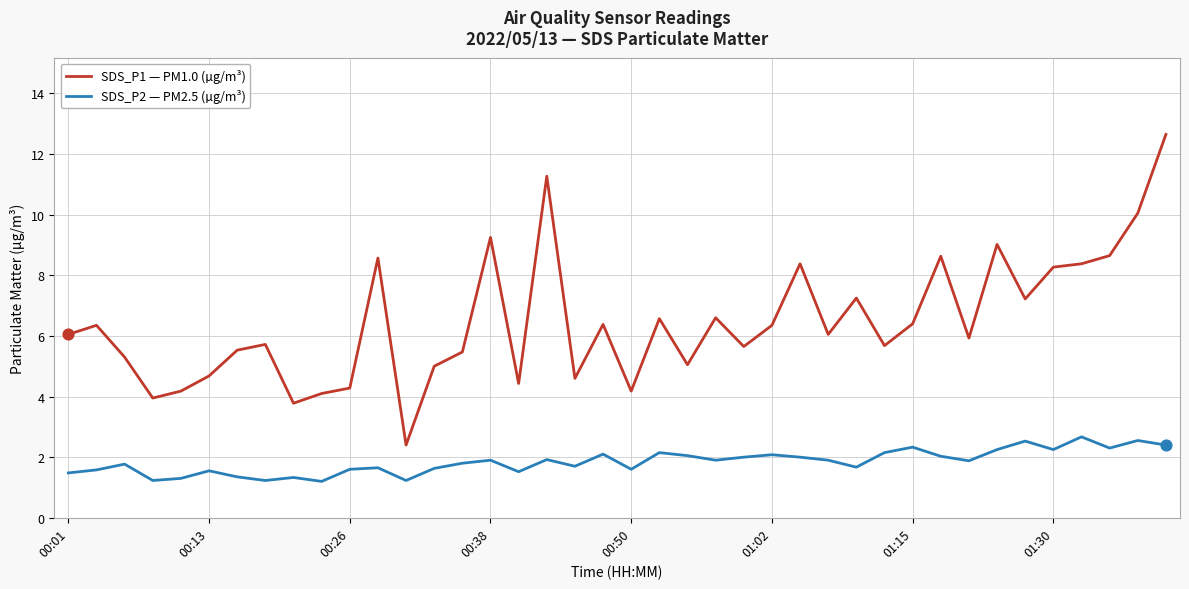

Which series has the largest total across all categories?

SDS_P1 — PM1.0 (µg/m³)